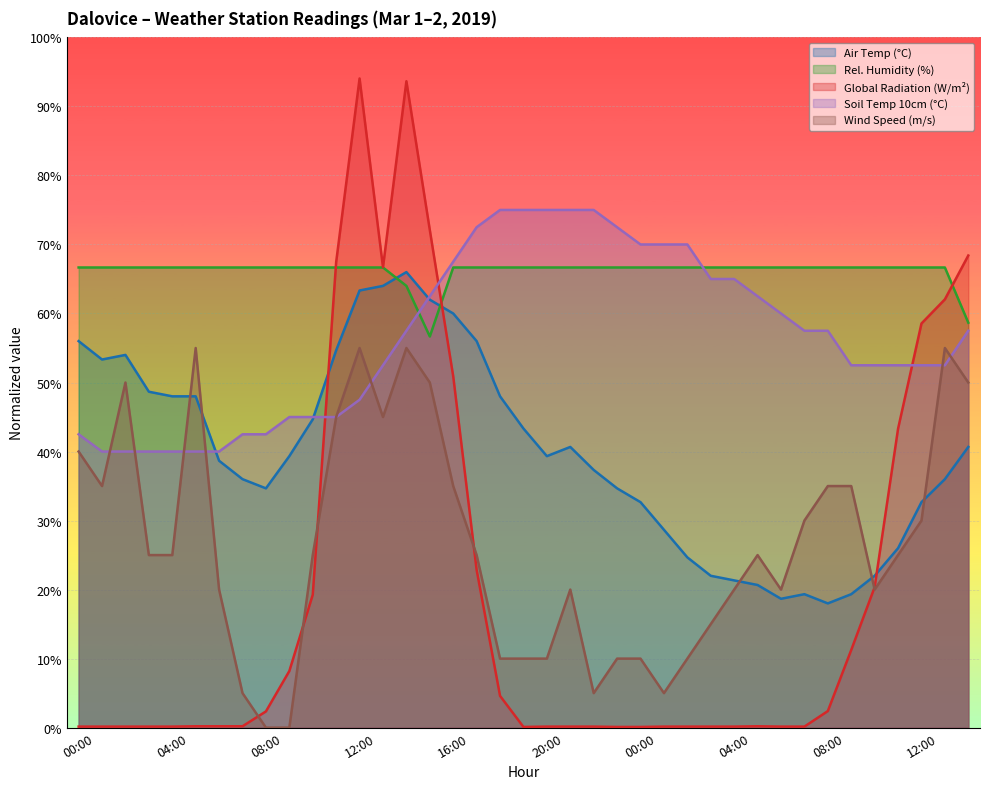

Rank the series by their maximum value, from lowest to highest.

rychlostvetru, teplotavzduchu, vlhkostvzduchu, teplotapudy1, globalnizareni